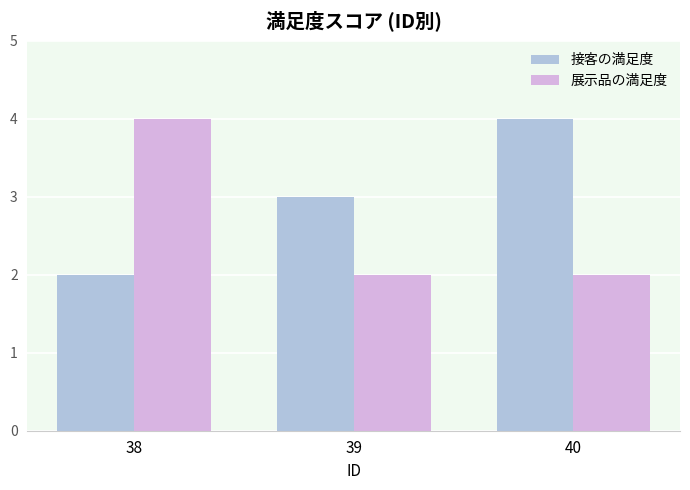

What is the highest value of the 展示品の満足度 series?

4